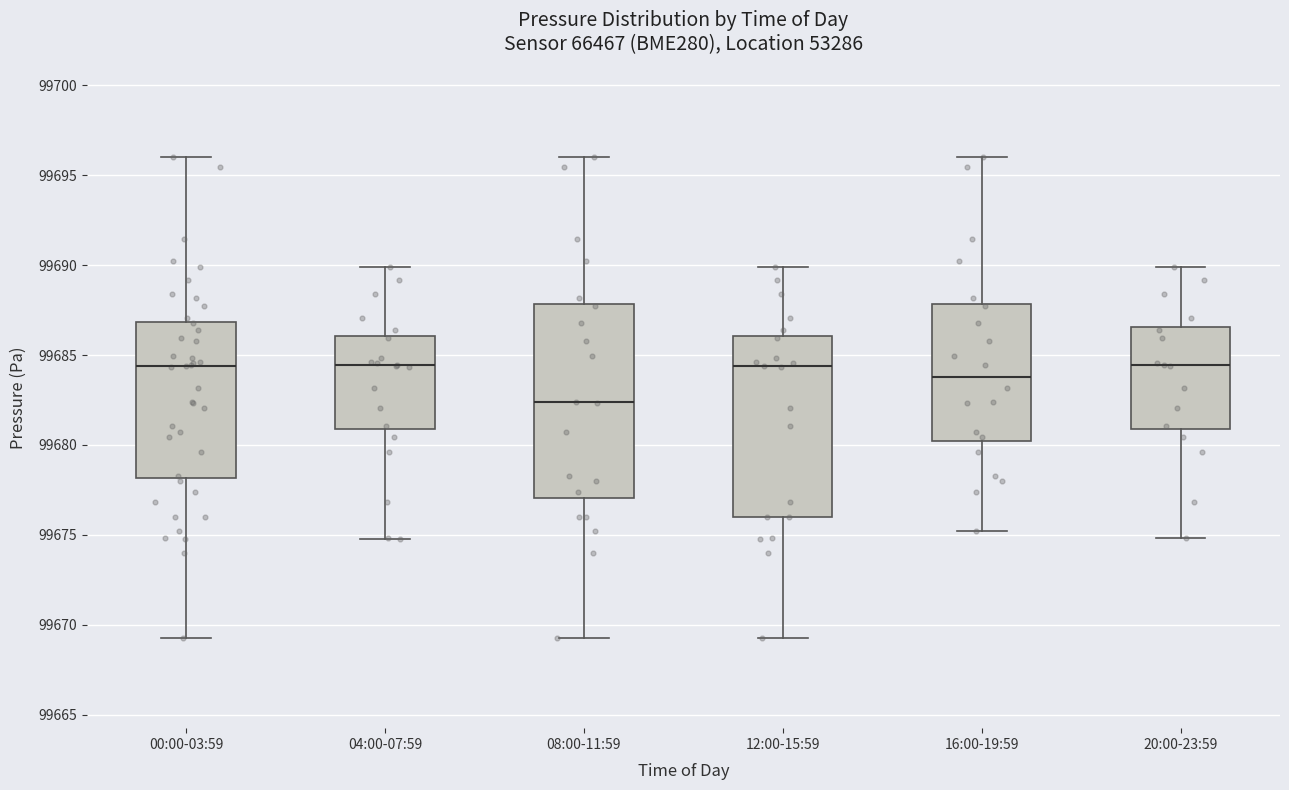

Where is the lower edge of the box for 00:00-03:59 on the y-axis? The values are not printed on the chart, so give them approximately, as read against the axis.

99678.0